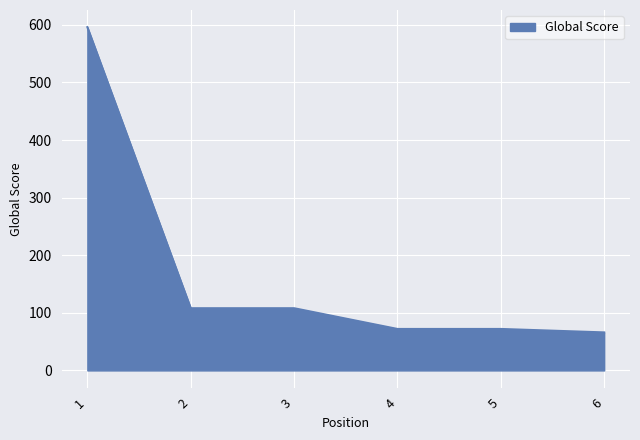

What is the greatest value displayed?

596